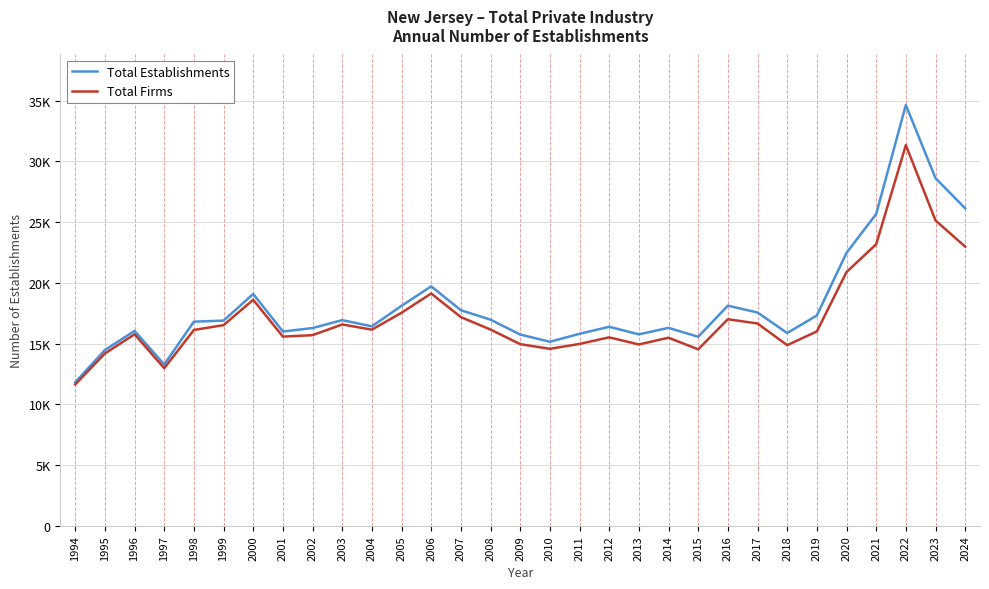

What is the sum of the Total Establishments values at 2014 and 1998?

33109